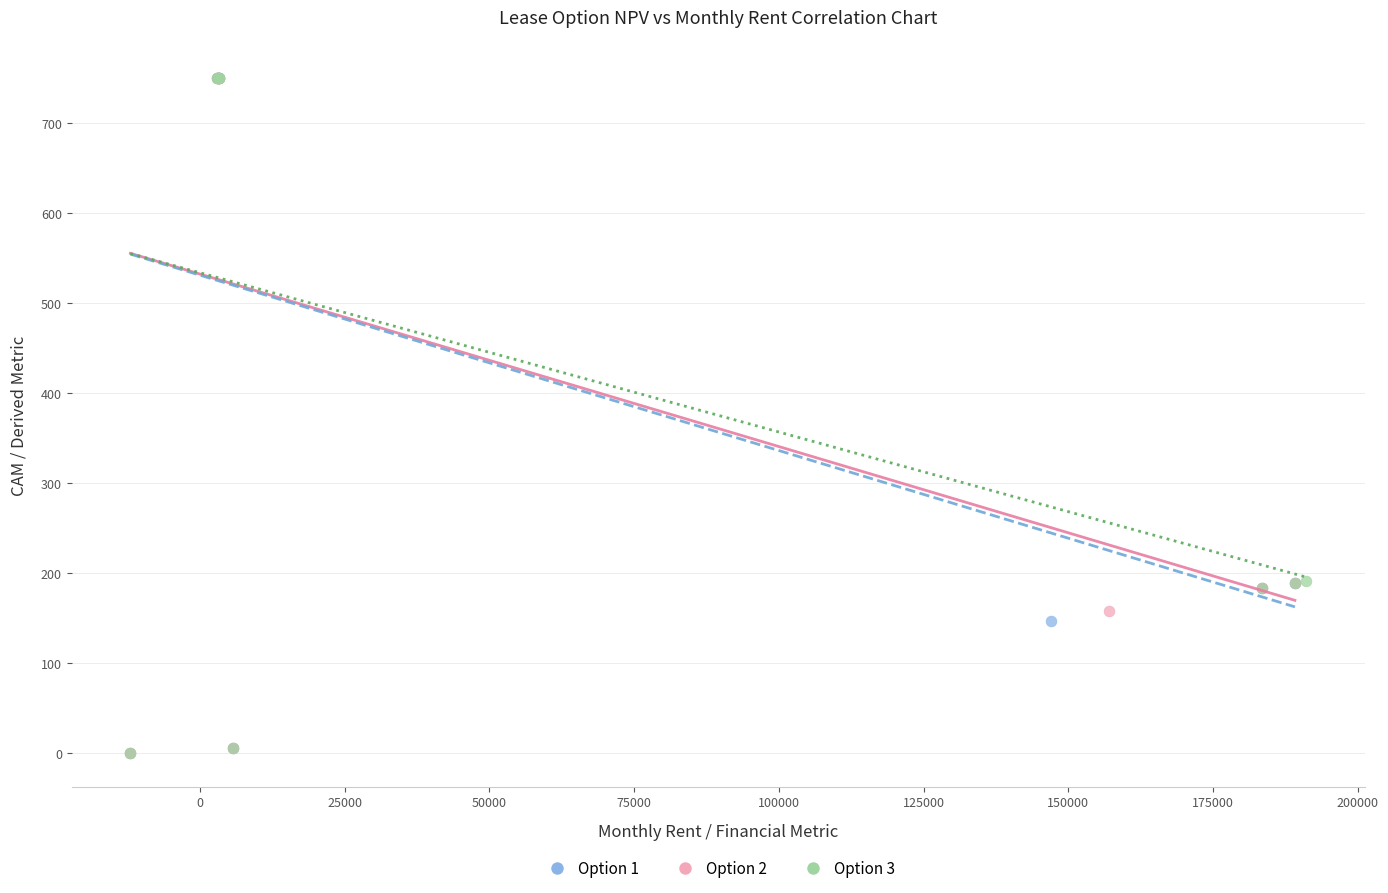

What are all the series names shown in the legend?

Option 1, Option 2, Option 3